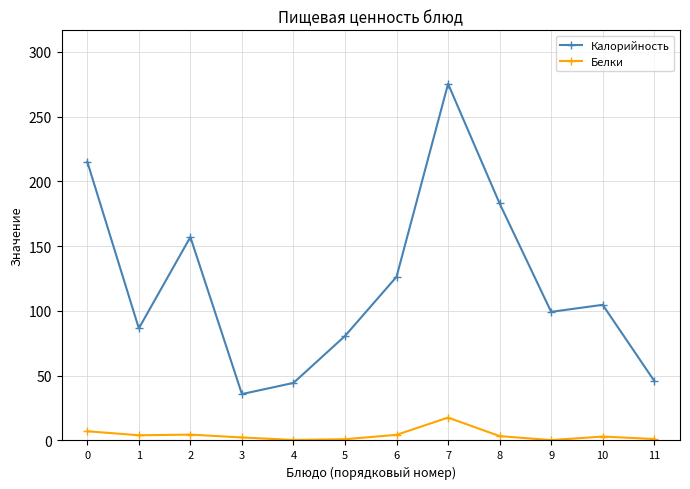

How many values in the Калорийность series are below 104?

6